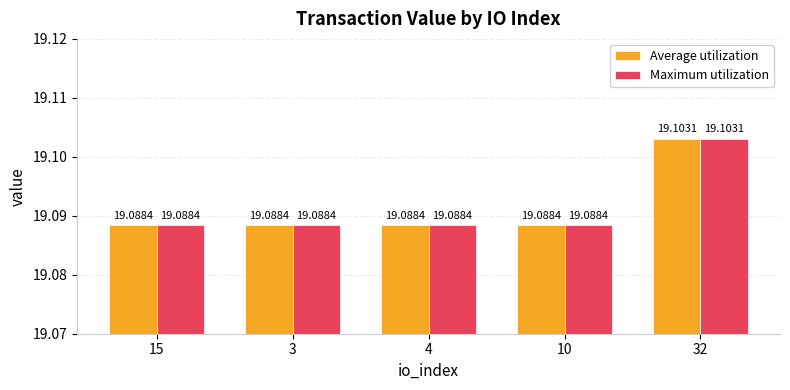

True or false: Maximum utilization has a value of 19.1 at 10.

True